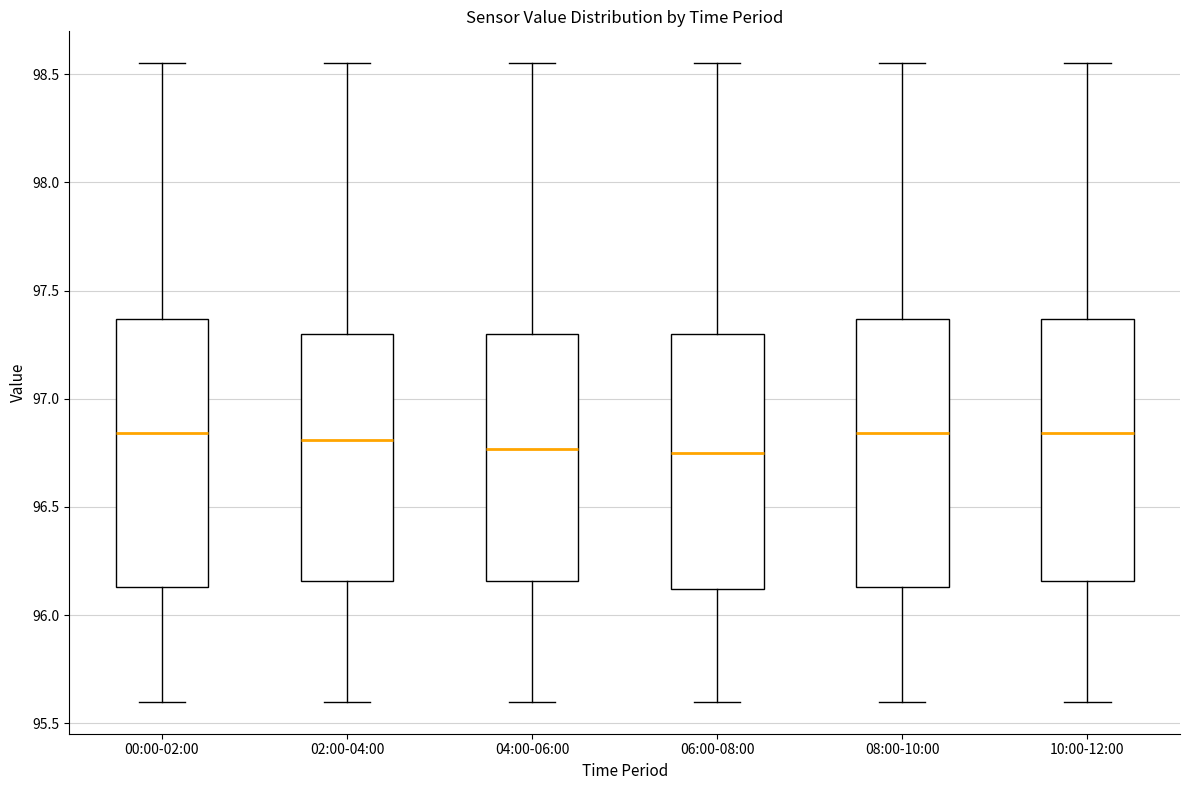

Where does the lower whisker of the box for 06:00-08:00 end on the y-axis? The values are not printed on the chart, so give them approximately, as read against the axis.

95.60